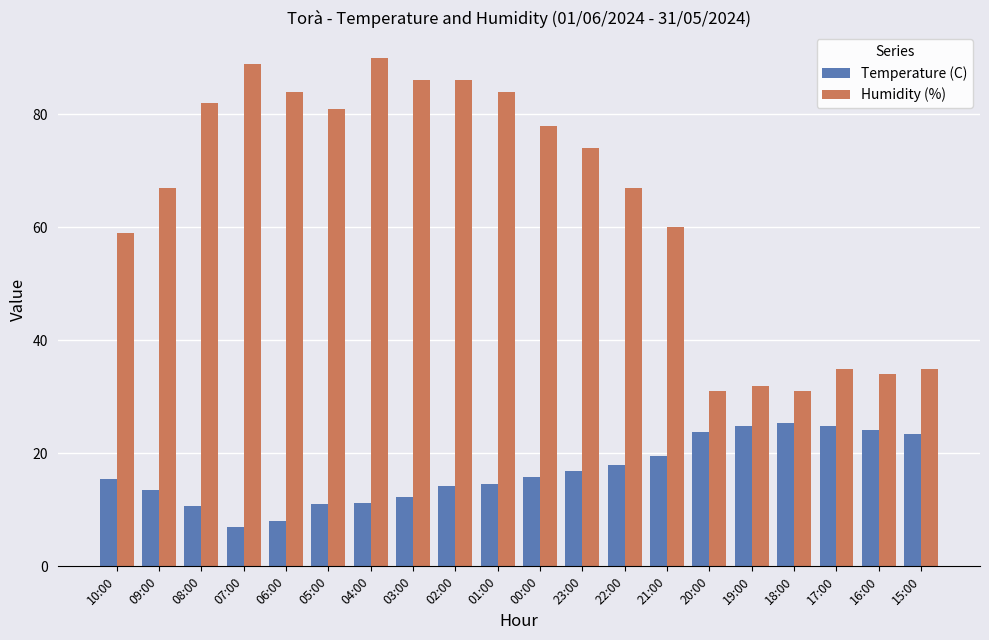

What is the difference between the maximum and minimum values in the Temperature (C) series?

18.3